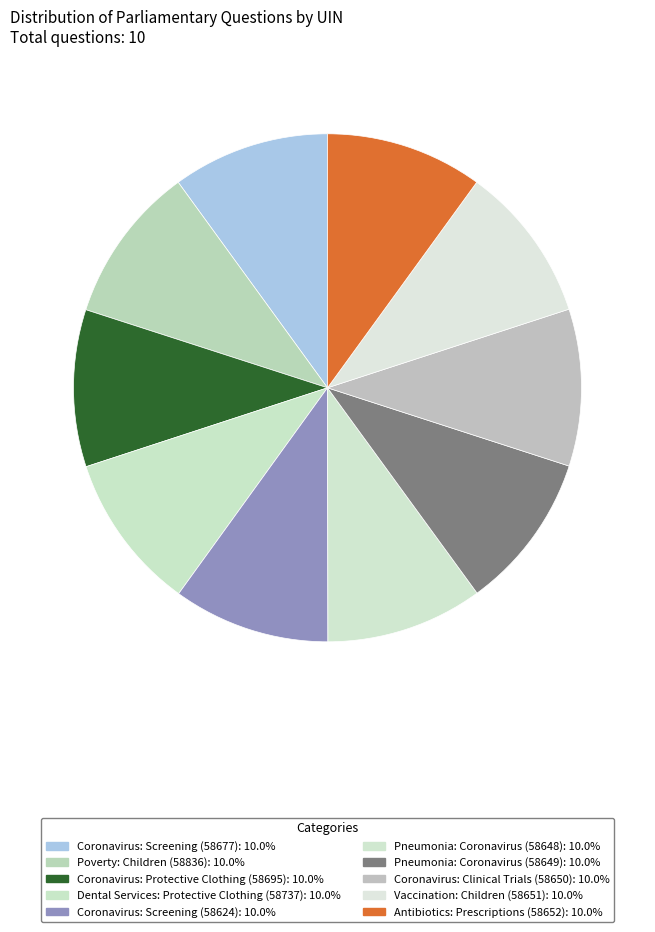

Is Antibiotics: Prescriptions (58652) the majority of the pie?

No